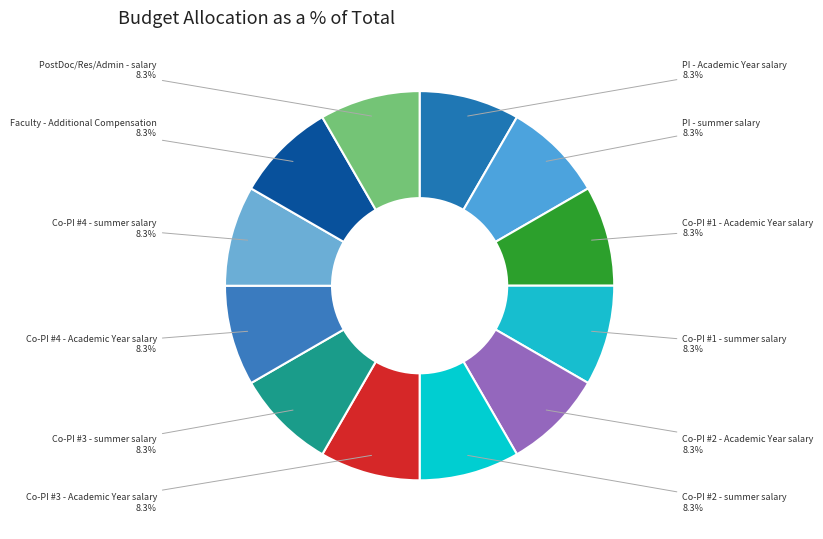

Combined, what portion of the pie is PI - summer salary and Co-PI #3 - summer salary?

16.7%